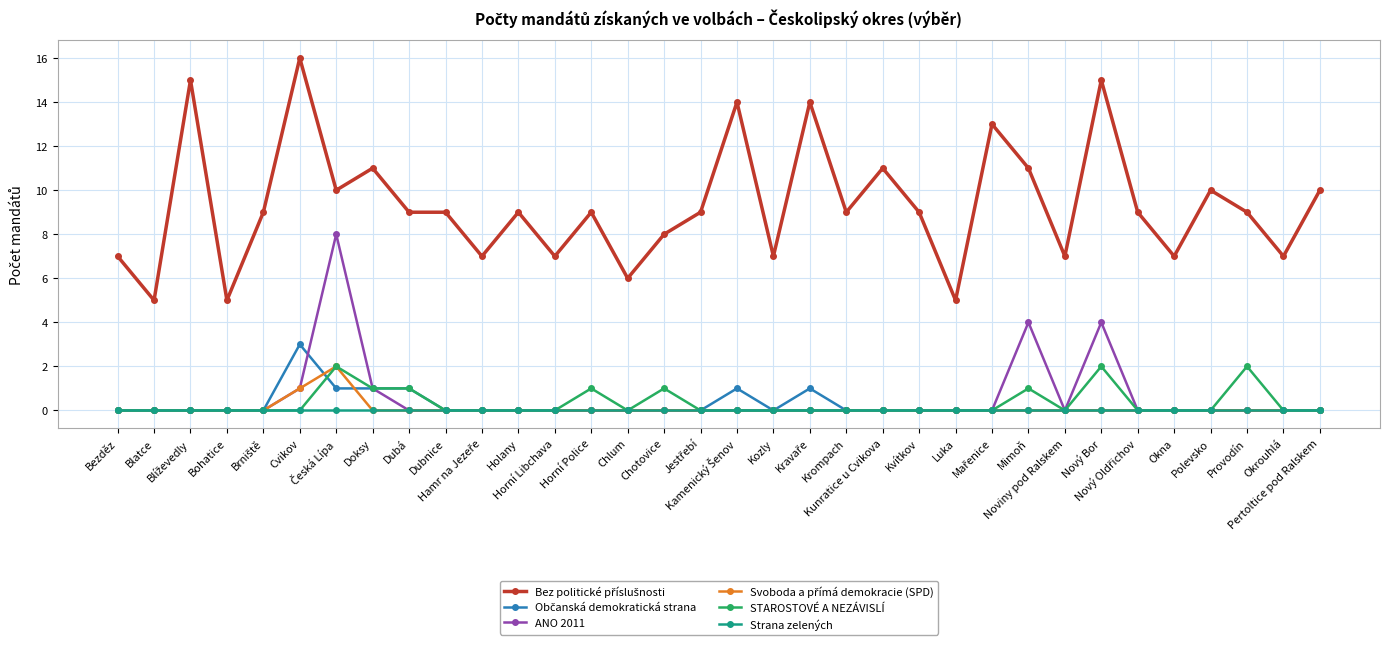

Count the number of data series in this chart.

6